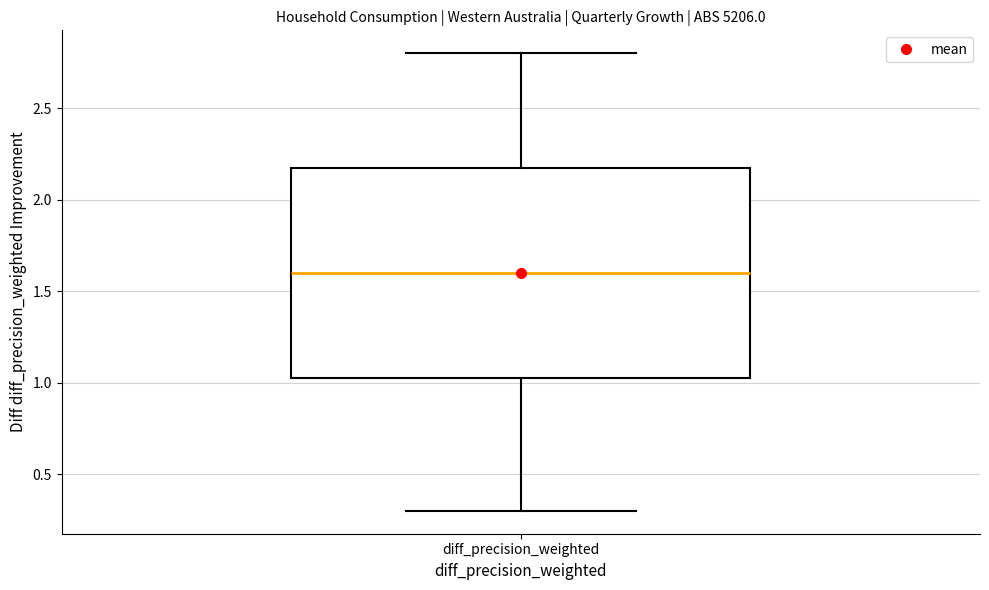

Transcribe this box plot: give where the median line is, the range the box spans, and where the two whiskers end, as read against the y-axis. The values are not printed on the chart, so give them approximately, as read against the axis.

median 1.60, box 1.05 to 2.20, whiskers 0.30 to 2.80